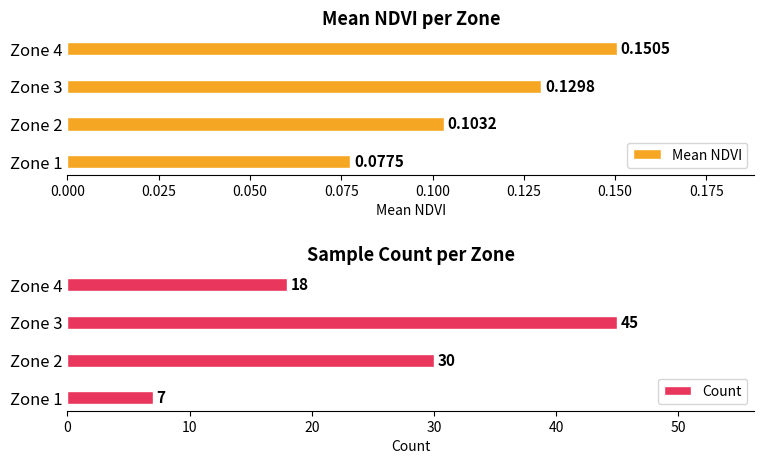

Rank the categories by Mean NDVI value from lowest to highest.

Zone 1, Zone 2, Zone 3, Zone 4